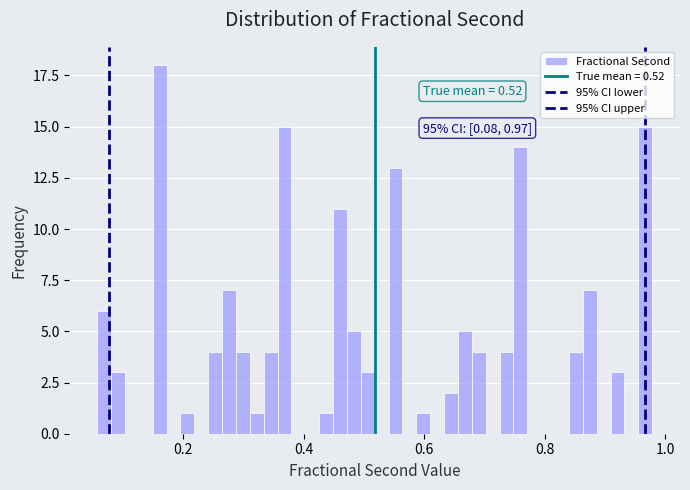

Read against the x-axis, roughly where is the centre of the tallest bar?

0.16